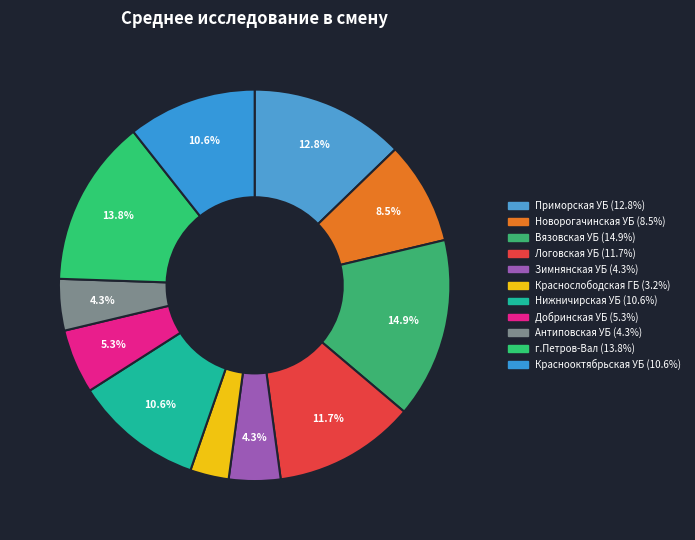

What percentage is the Нижничирская УБ slice, to the nearest percent?

11%